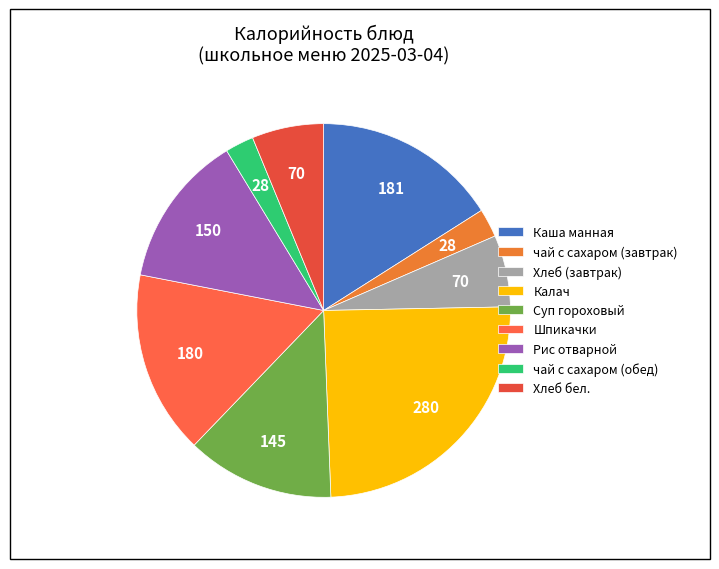

What percentage do Каша манная and Суп гороховый together represent?

28.8%